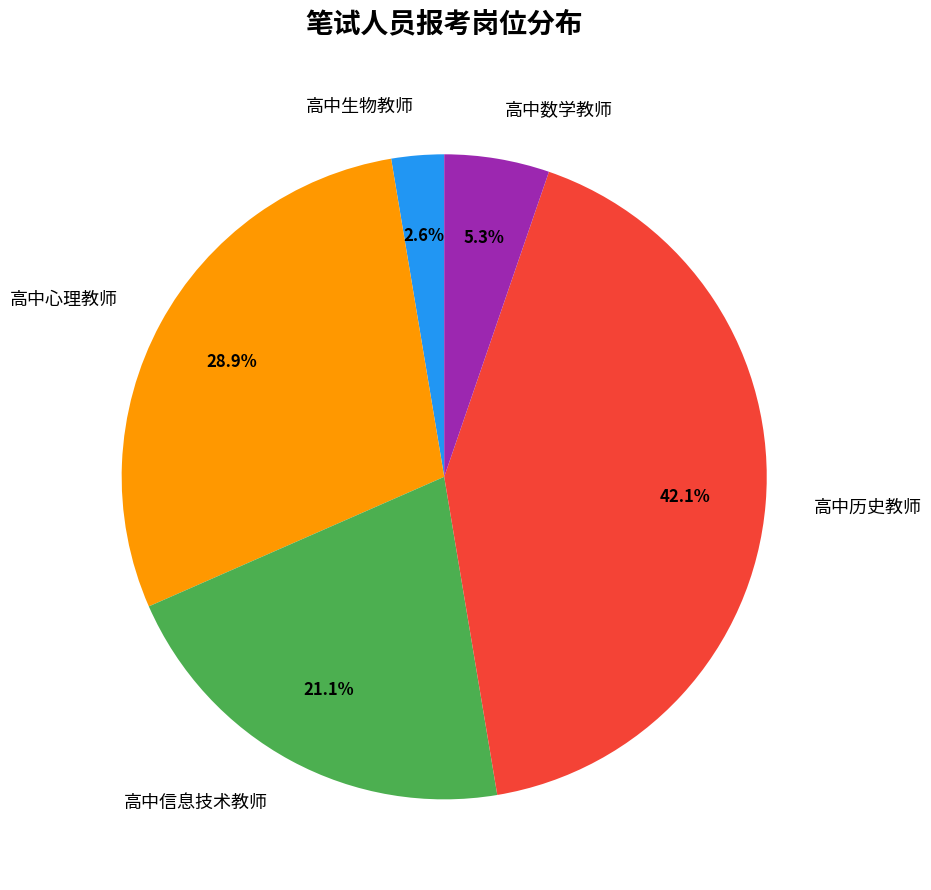

Which category has the biggest portion of the pie?

高中历史教师